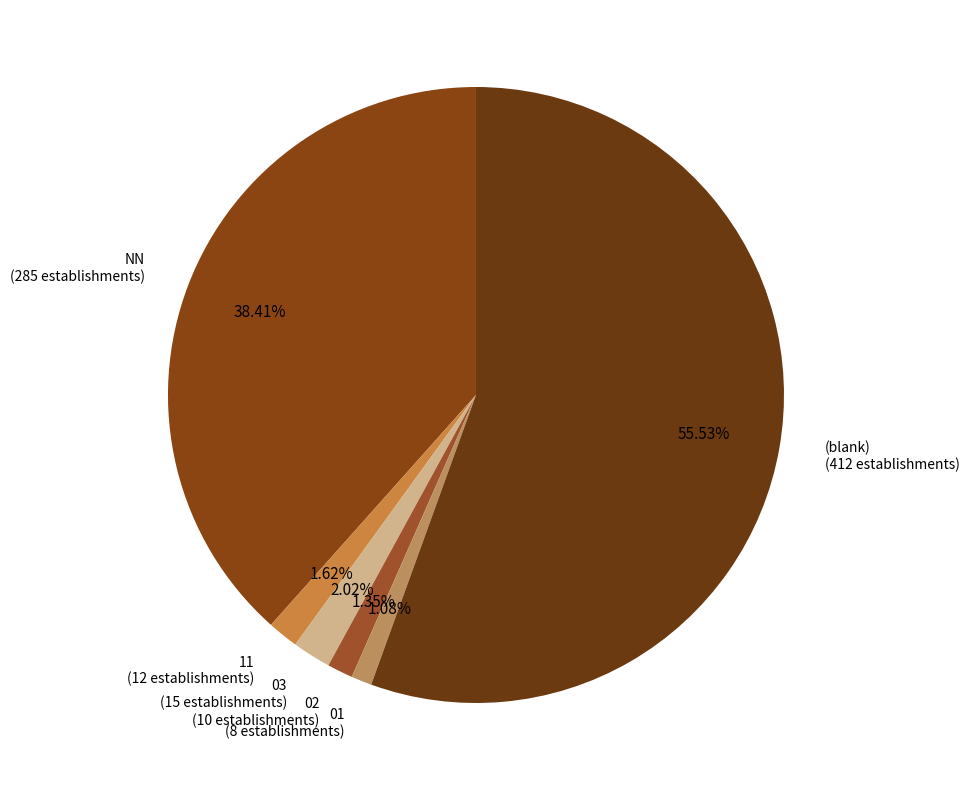

Do (blank) (412 establishments) and 01 (8 establishments) together represent more than half of the pie?

Yes